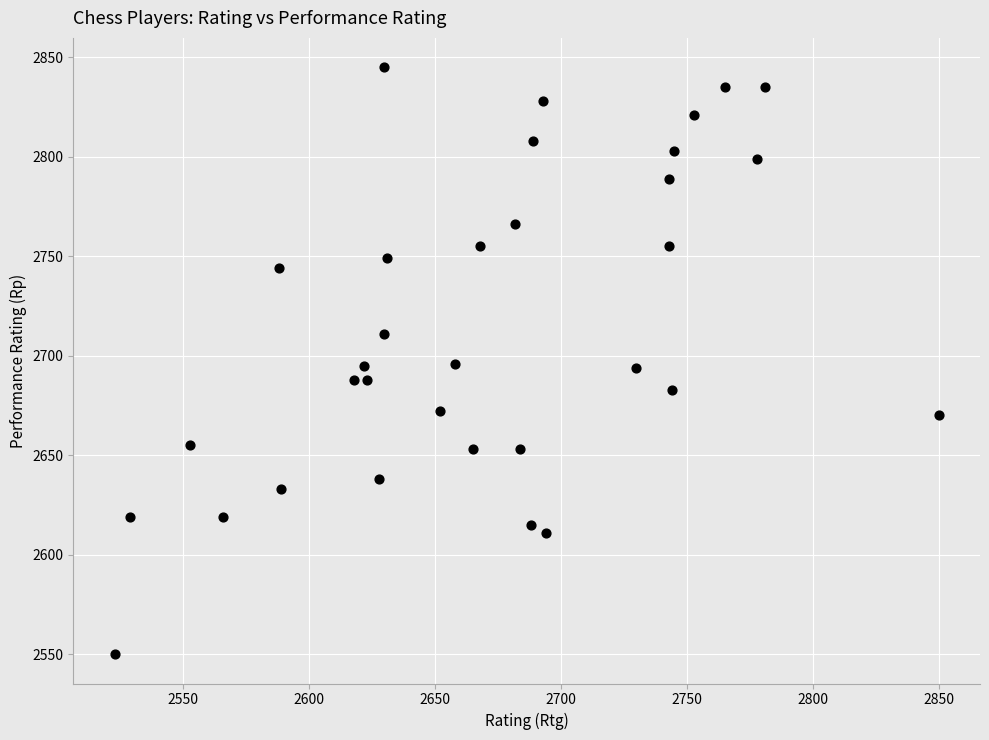

What is the range of X values (max minus min)?

327